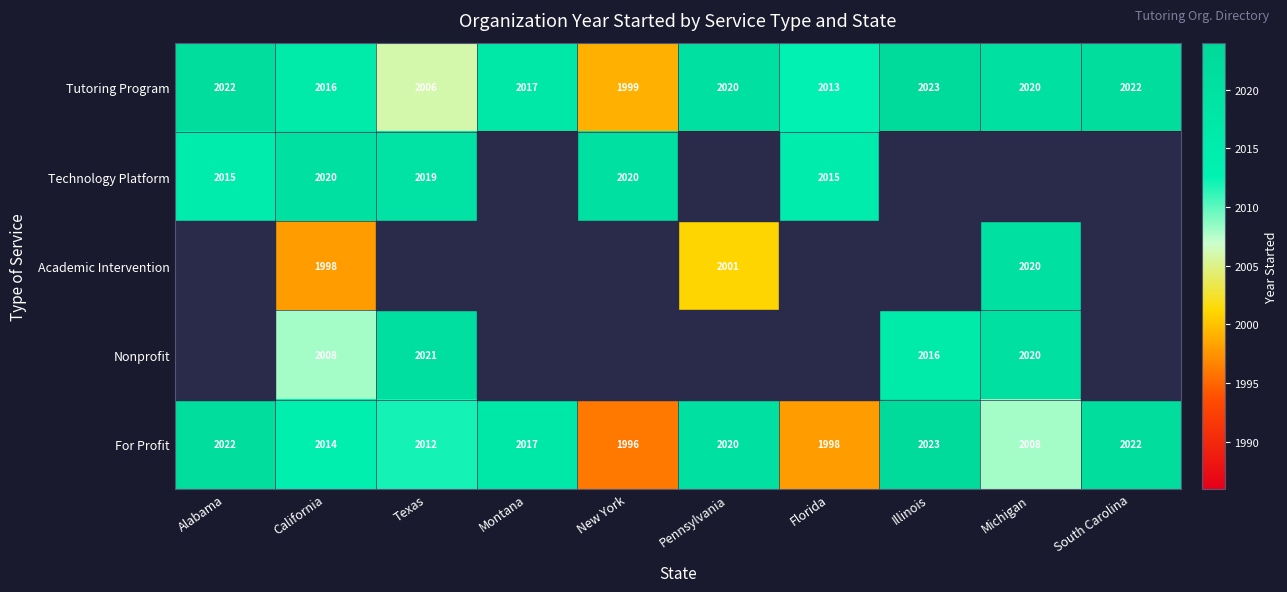

Read the For Profit value at Pennsylvania, to the nearest 10.

2020